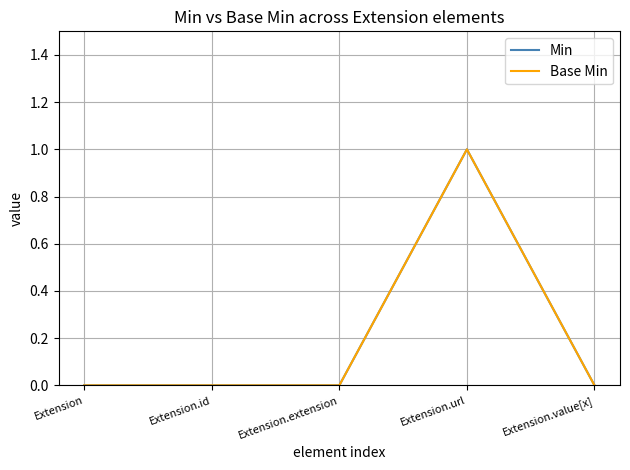

Which series has the largest total across all categories?

Min